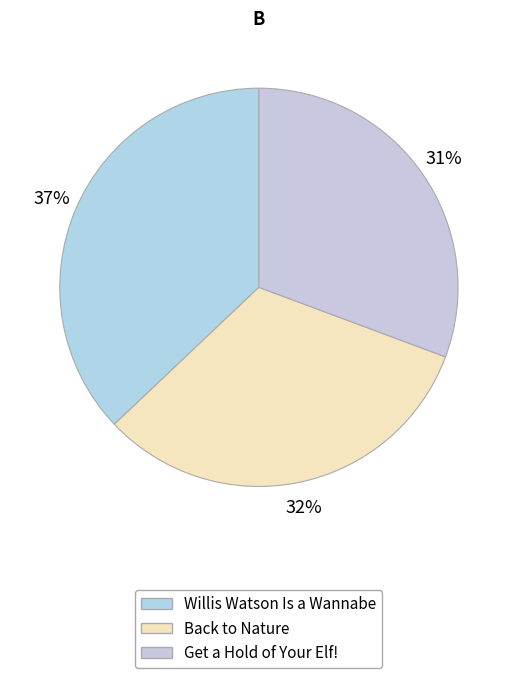

What percentage is NOT represented by Back to Nature?

67.7%